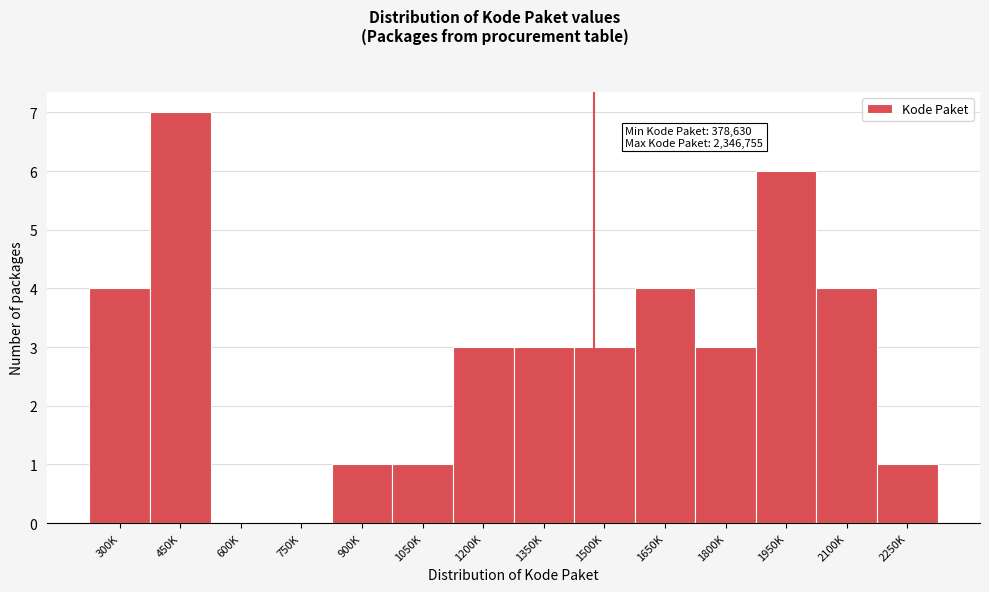

Reading left to right, extract all data points from this chart.

300K=4	450K=7	600K=0	750K=0	900K=1	1050K=1	1200K=3	1350K=3	1500K=3	1650K=4	1800K=3	1950K=6	2100K=4	2250K=1